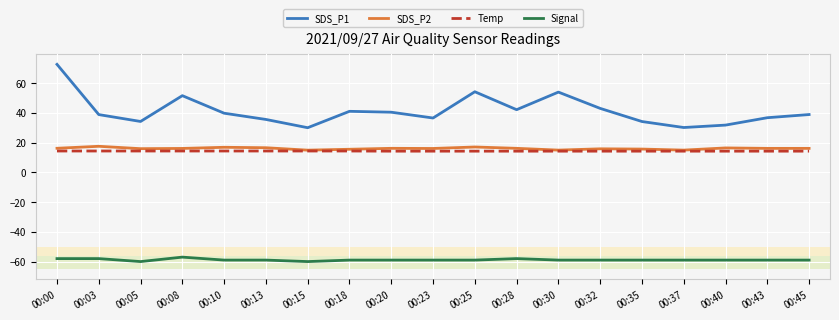

What is the highest value of the Temp series?

14.4